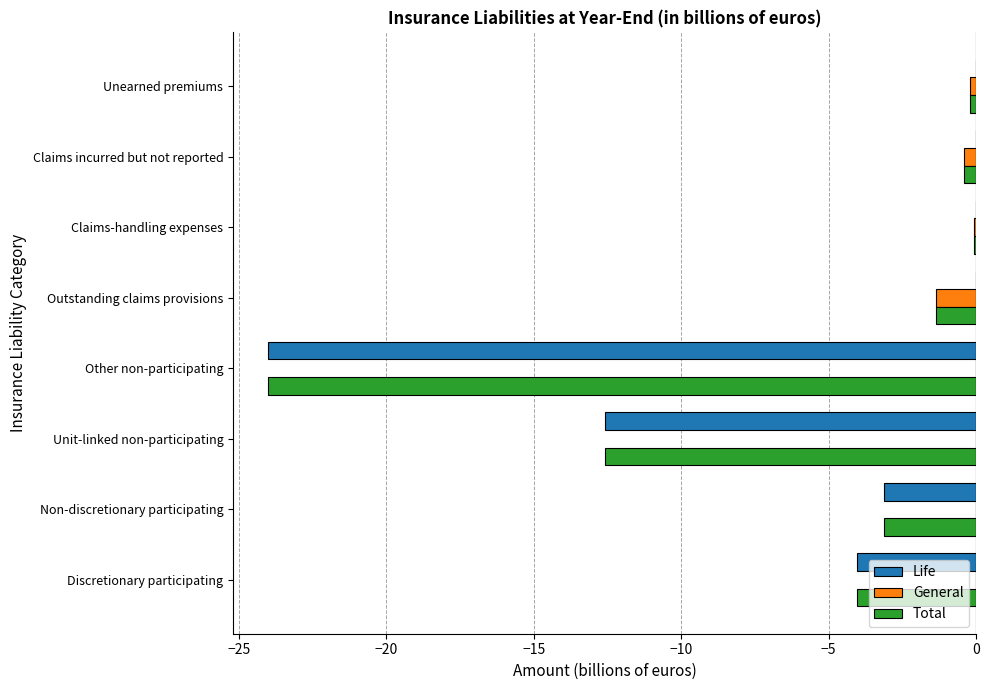

What is the sum of all Total values?

-45.8